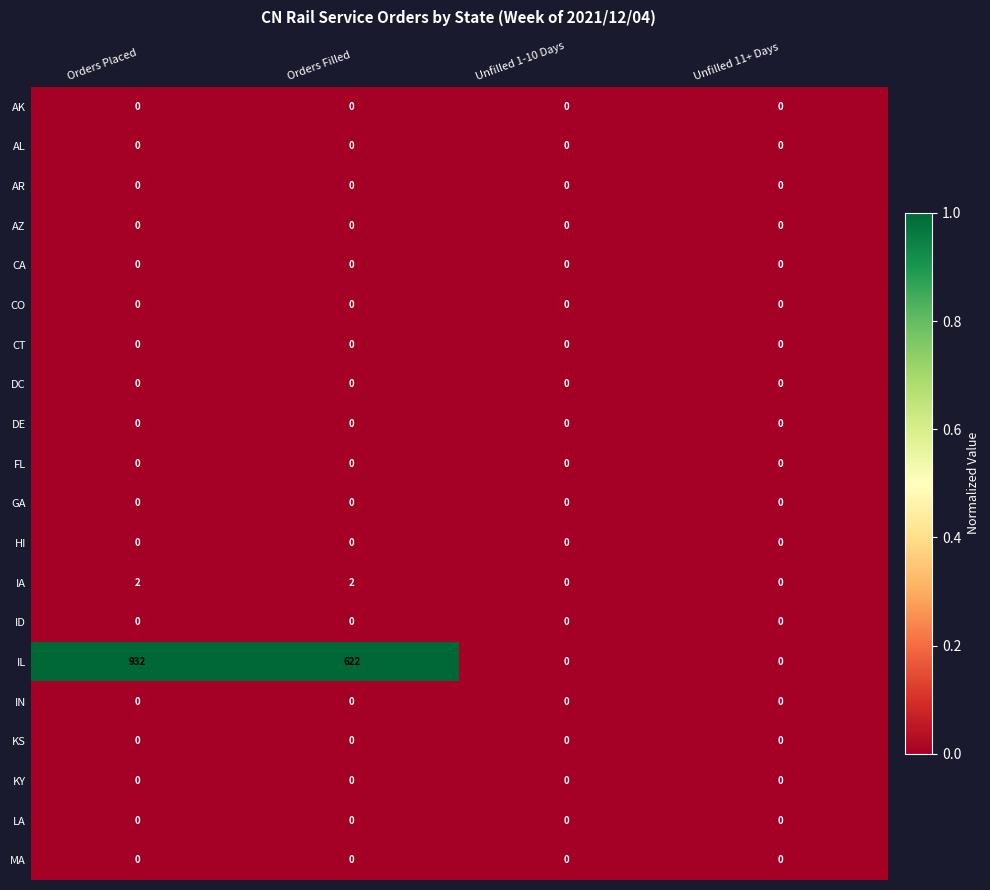

What is the greatest value displayed?

932